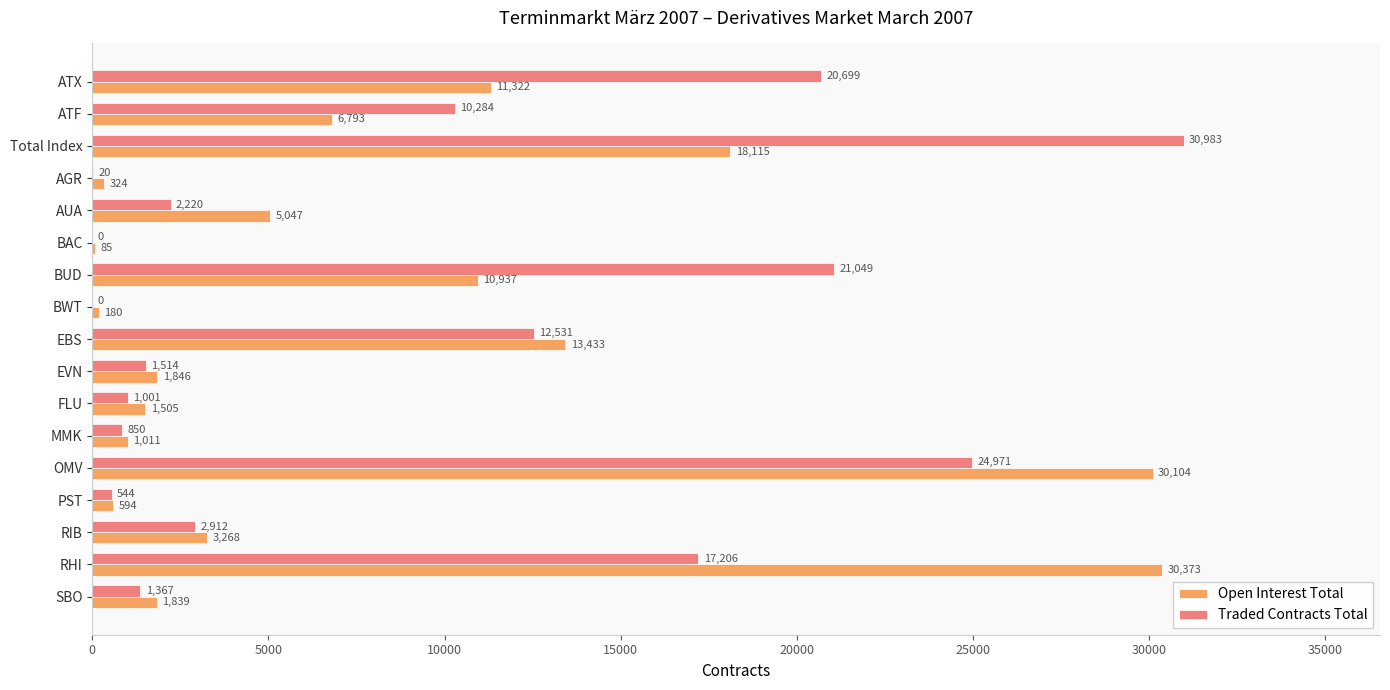

What is the sum of all Traded Contracts Total values?

148151